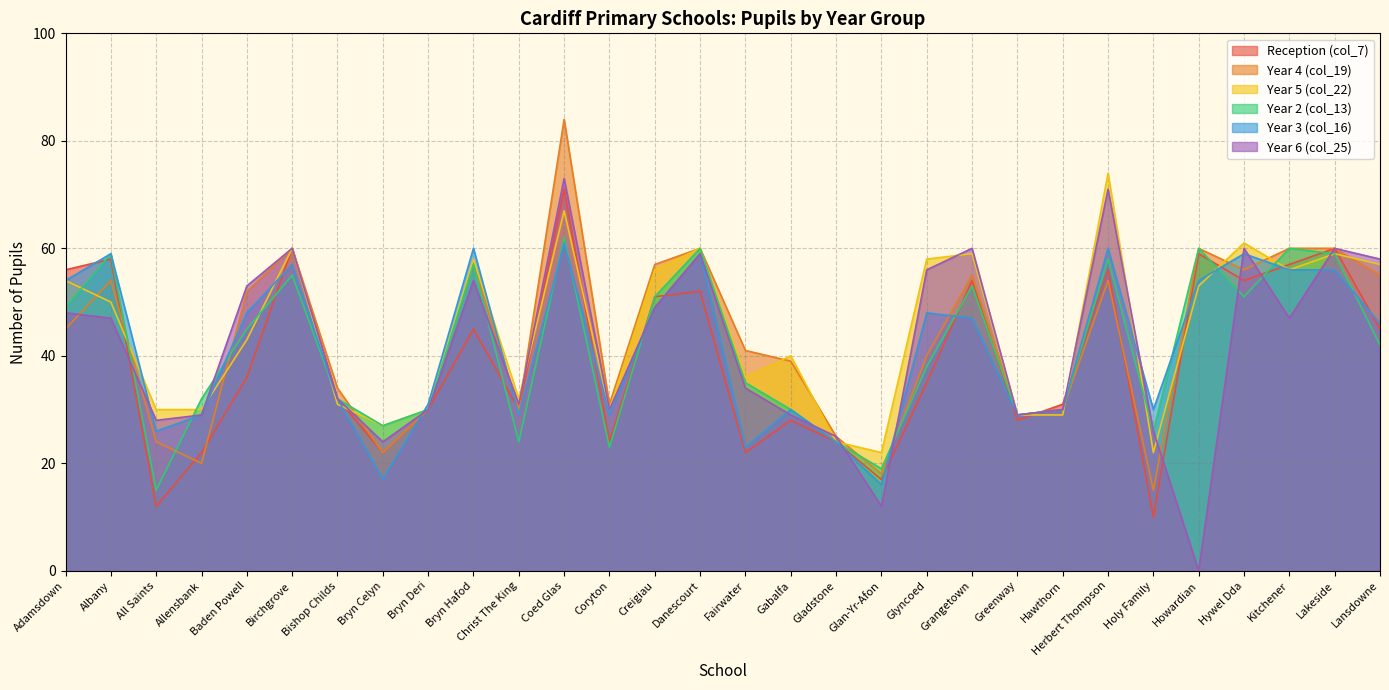

Reading left to right, transcribe all the data shown in this chart.

Reception (col_7): 56	58	12	22	36	60	32	22	30	45	30	71	24	51	52	22	28	24	17	35	54	28	31	56	10	59	54	57	60	45
Year 4 (col_19): 45	54	24	20	52	60	34	22	30	57	30	84	31	57	60	41	39	25	18	40	55	29	30	54	15	60	56	60	60	55
Year 5 (col_22): 54	50	30	30	43	60	31	27	30	58	32	67	30	56	60	36	40	24	22	58	59	29	29	74	22	53	61	56	59	57
Year 2 (col_13): 49	59	15	32	45	55	32	27	30	57	24	62	23	51	60	35	30	24	19	38	53	29	30	58	26	60	51	60	59	42
Year 3 (col_16): 54	59	26	29	48	57	32	17	31	60	29	61	29	49	59	23	30	24	16	48	47	29	30	60	30	54	59	56	56	46
Year 6 (col_25): 48	47	28	29	53	60	32	24	30	54	31	73	30	49	59	34	29	25	12	56	60	29	30	71	26	0	60	47	60	58